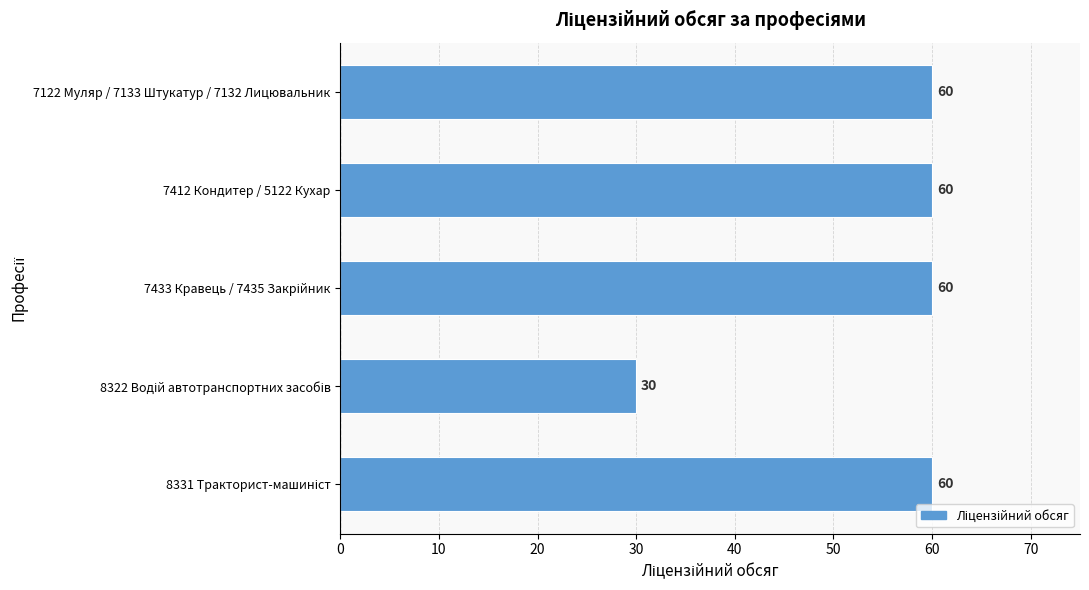

Does the chart contain any negative values?

No